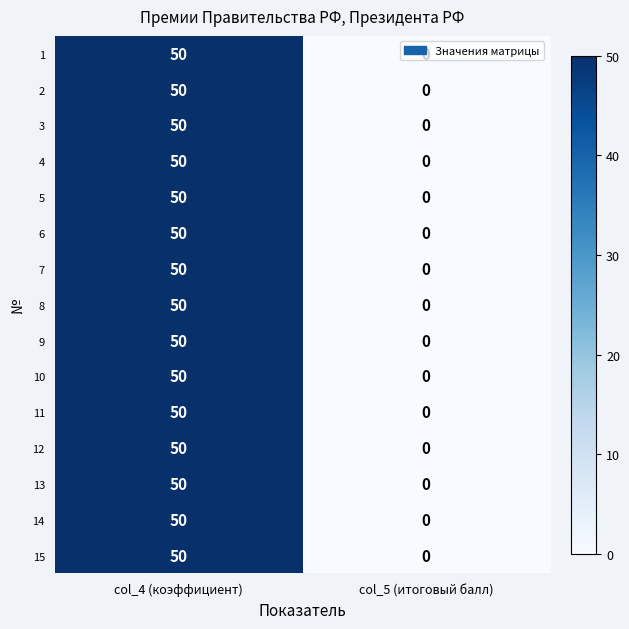

Is it true that 10 equals 0 at col_5 (итоговый балл)?

True